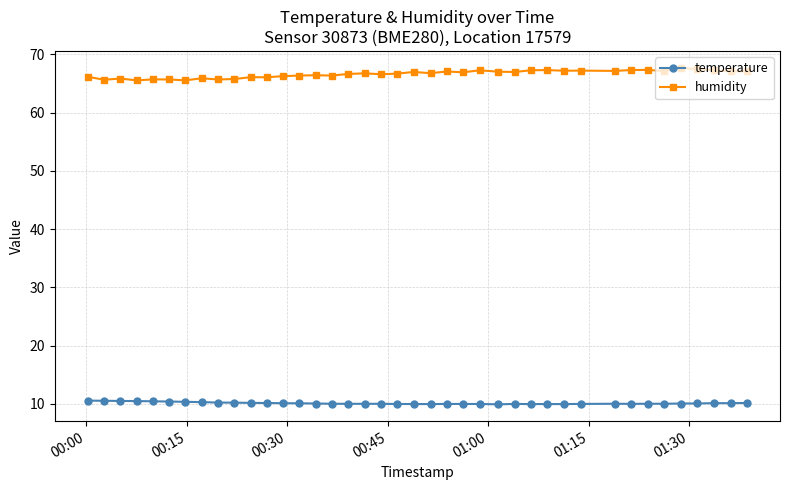

At how many categories does at least one series exceed 64?

40